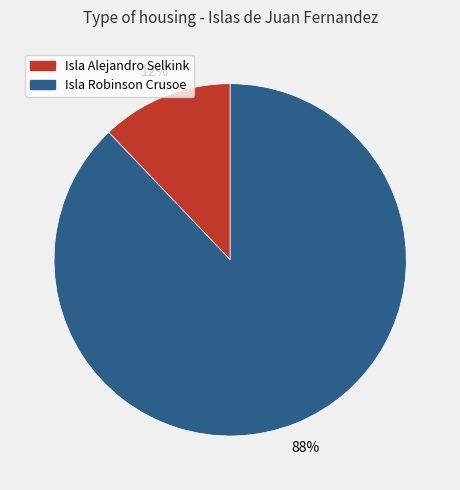

Between Isla Alejandro Selkink and Isla Robinson Crusoe, which is larger?

Isla Robinson Crusoe